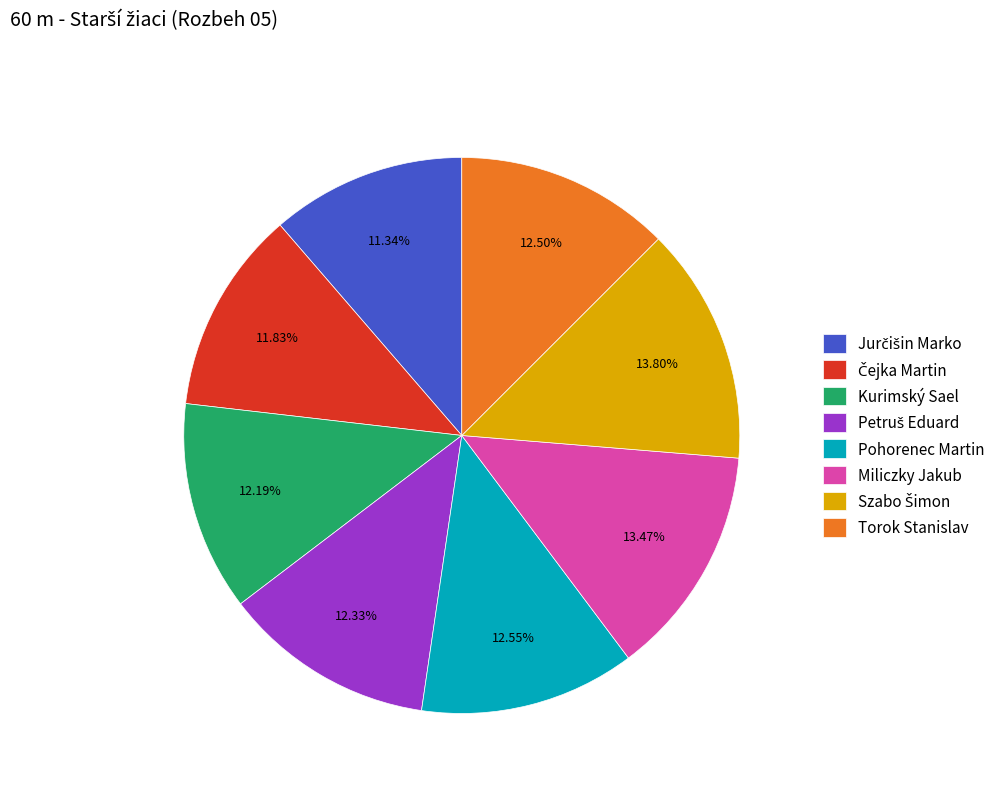

To the nearest percent, what portion does Miliczky Jakub represent?

13%